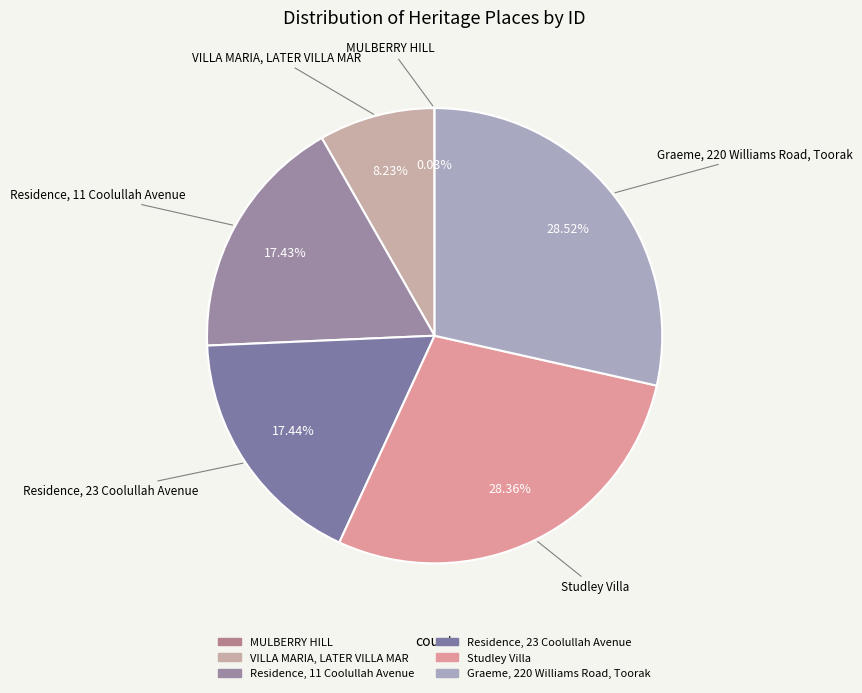

To the nearest percent, what portion does Graeme, 220 Williams Road, Toorak represent?

29%